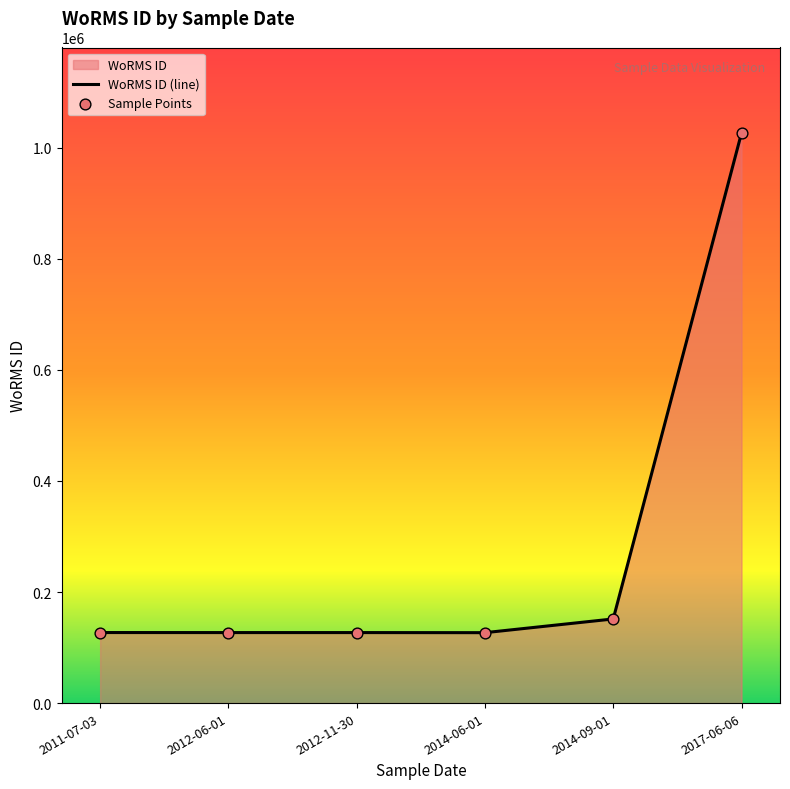

What is the change in value from 2011-07-03 to 2012-06-01?

-61